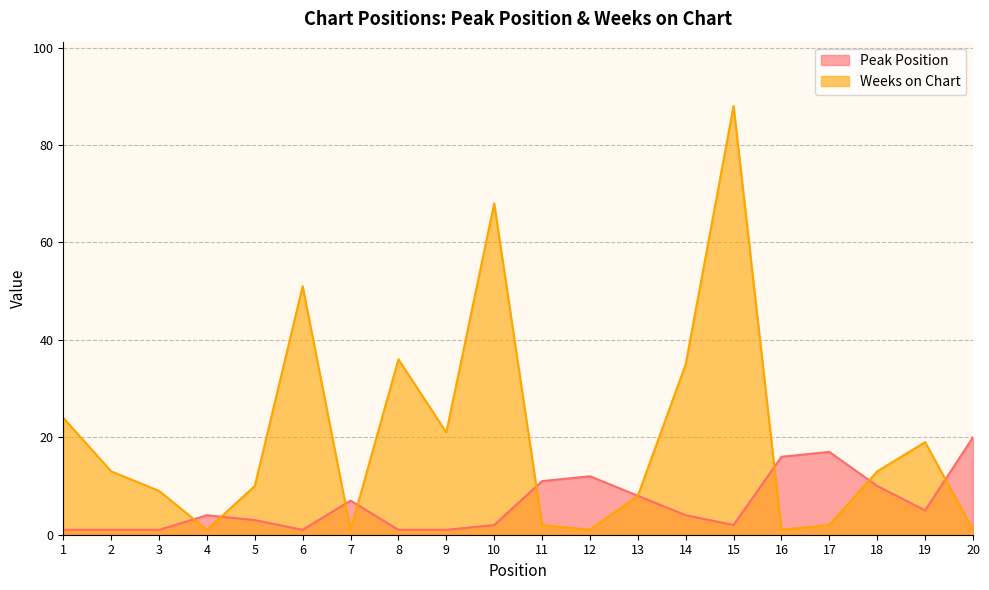

Which series ends up on top after the final intersection of Peak Position and Weeks on Chart?

Peak Position